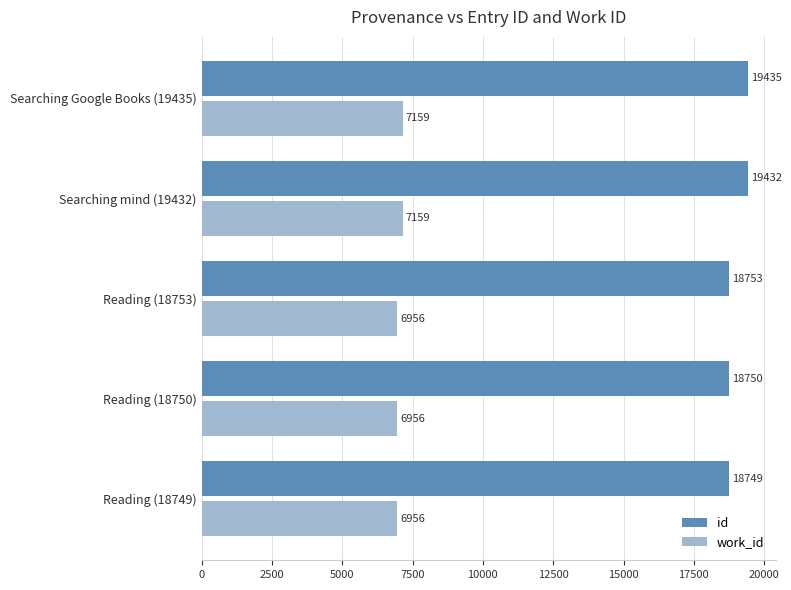

The work_id series shows 6956 at Reading (18750). True or false?

True